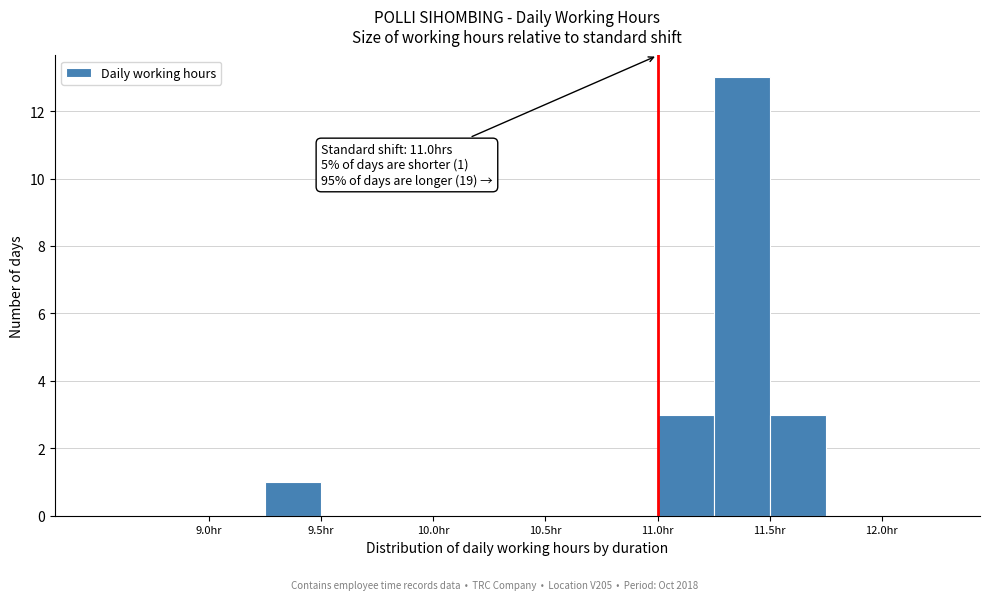

Over which range of the x-axis is the bar tallest?

11.25 to 11.50